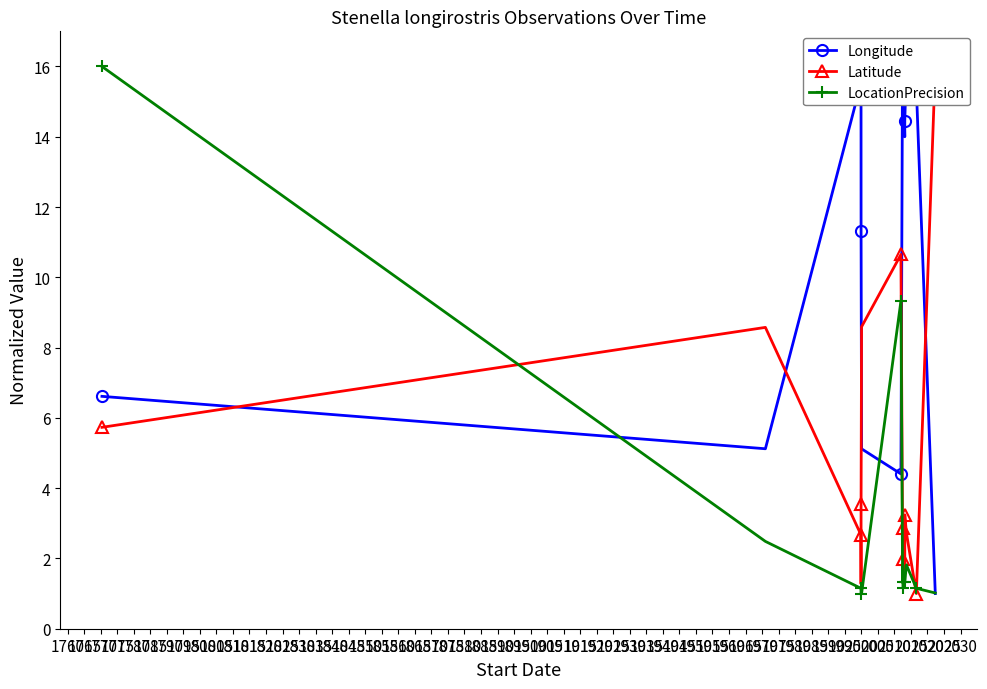

What is the value of the LocationPrecision point at the 6th from the left?

1.0